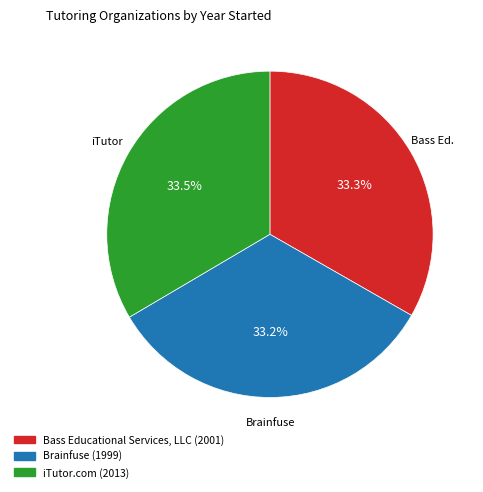

Is iTutor.com the majority of the pie?

No